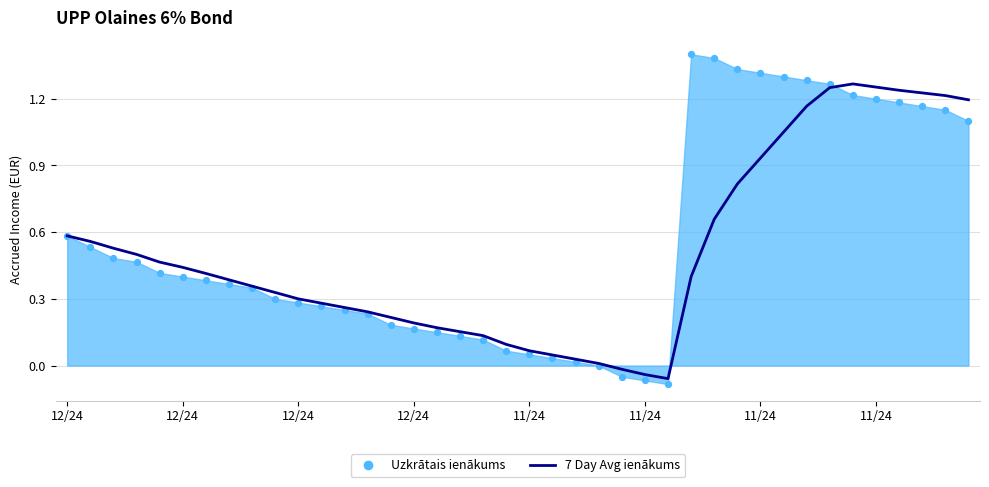

Between 27 and 15, which is larger?

27